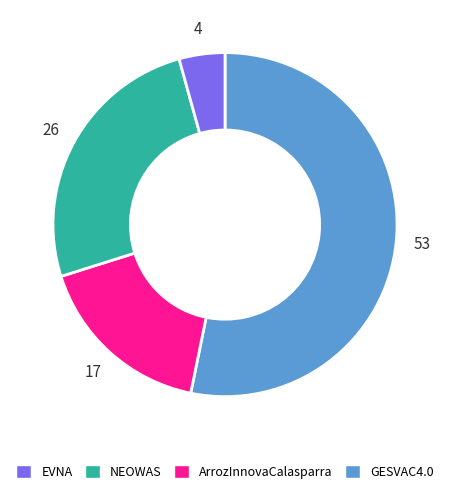

Is there any slice that represents more than half of the pie?

Yes